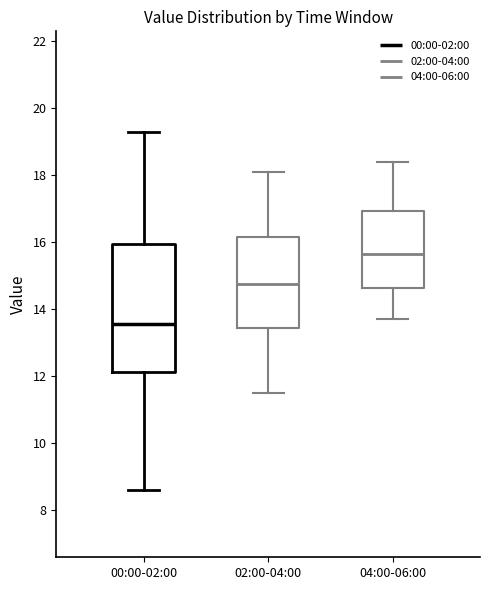

Where is the lower edge of the box for 02:00-04:00 on the y-axis? The values are not printed on the chart, so give them approximately, as read against the axis.

13.4